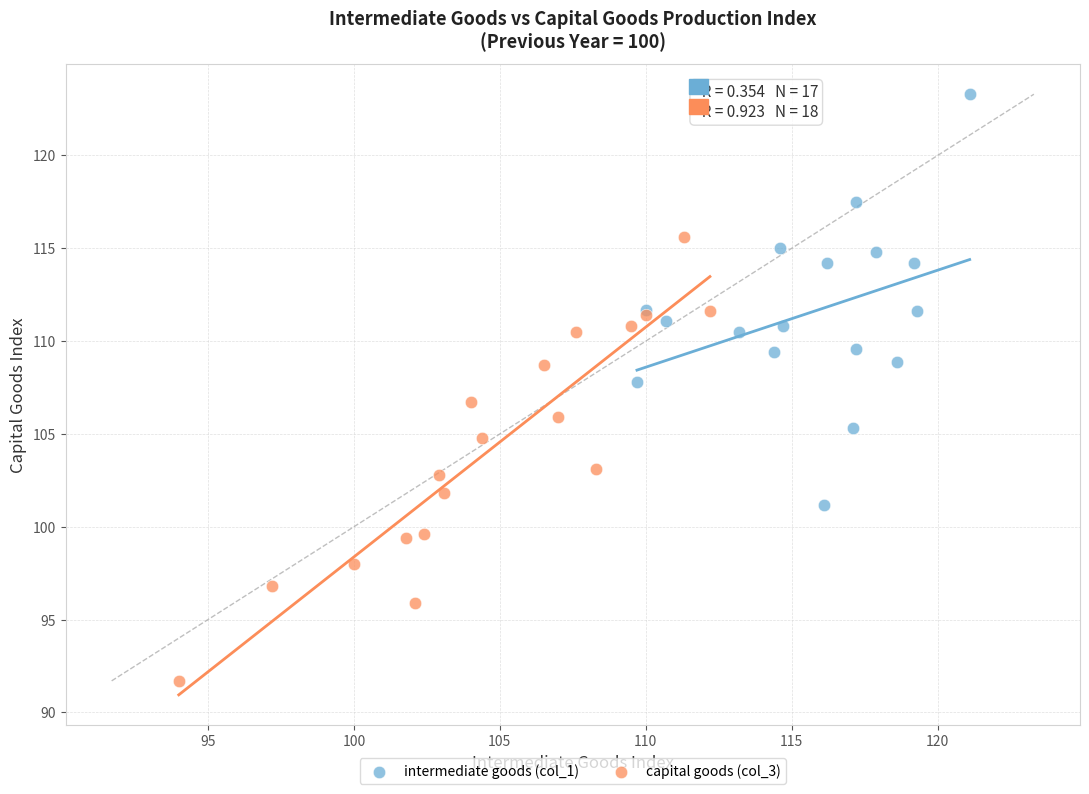

Which series has the largest Y range (max minus min)?

capital goods (col_3)